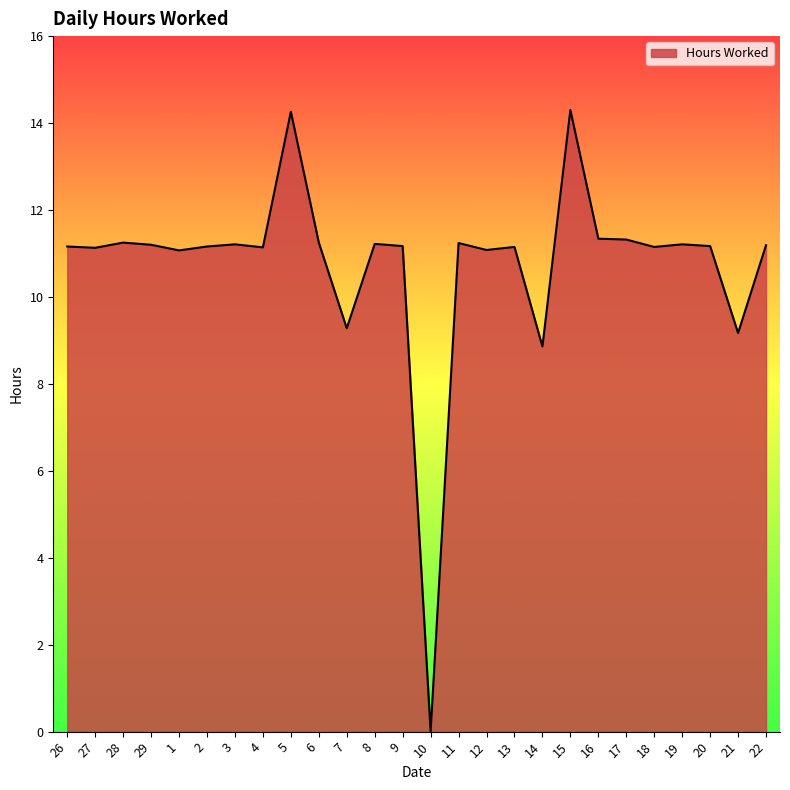

How many values are above zero?

25